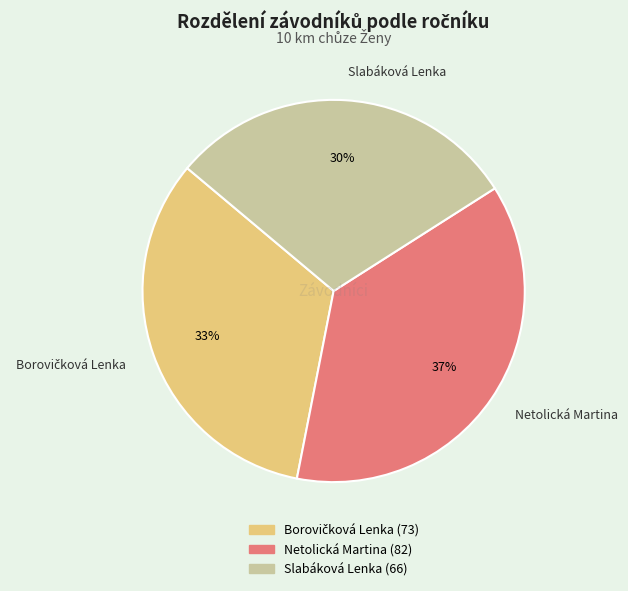

True or false: Netolická Martina accounts for 37% of the total.

True